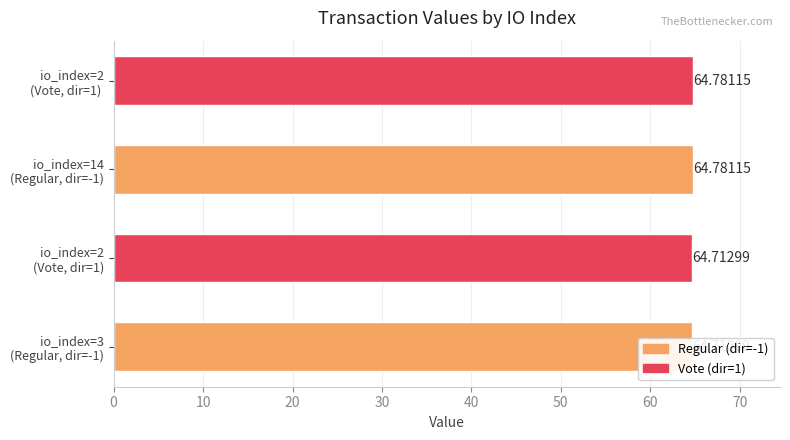

What is the difference between the second highest and minimum values?

0.1